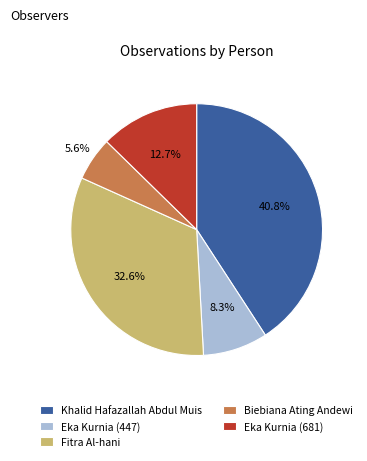

True or false: Fitra Al-hani accounts for 33% of the total.

True